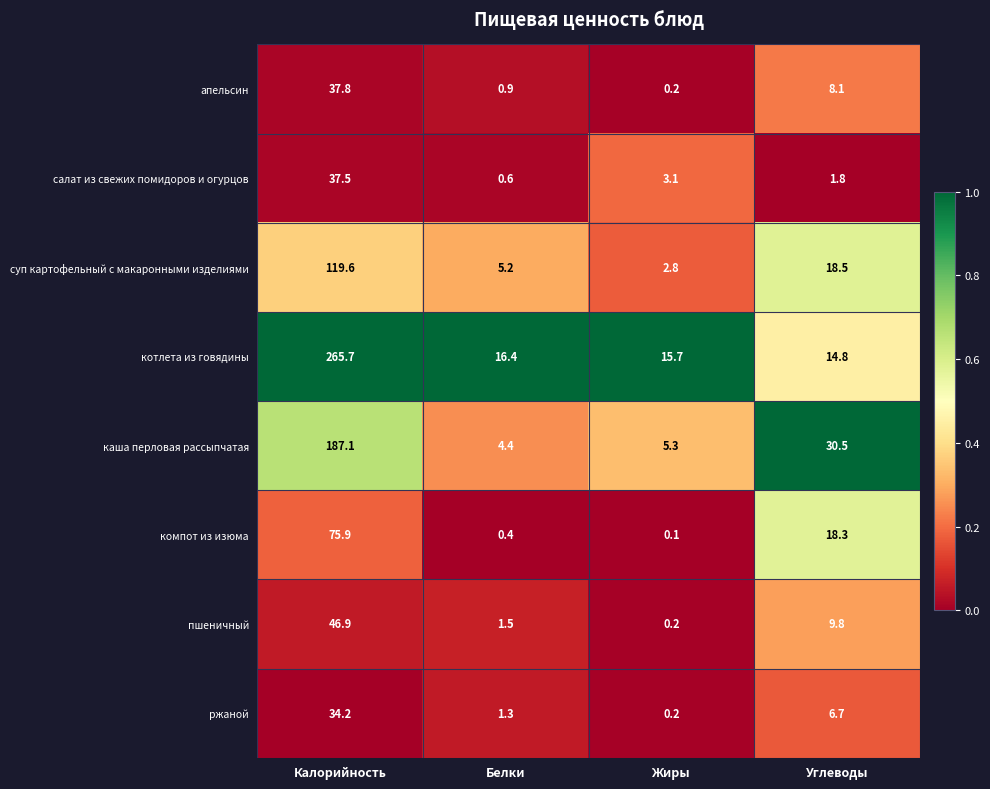

What is the difference between the highest and lowest values at Жиры?

15.6